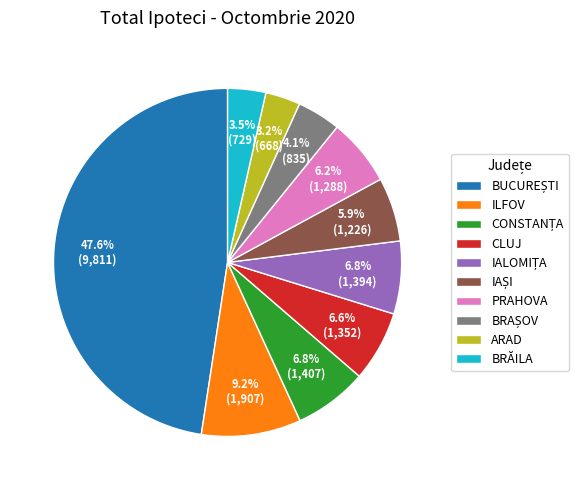

Does ARAD account for over 50% of the chart?

No